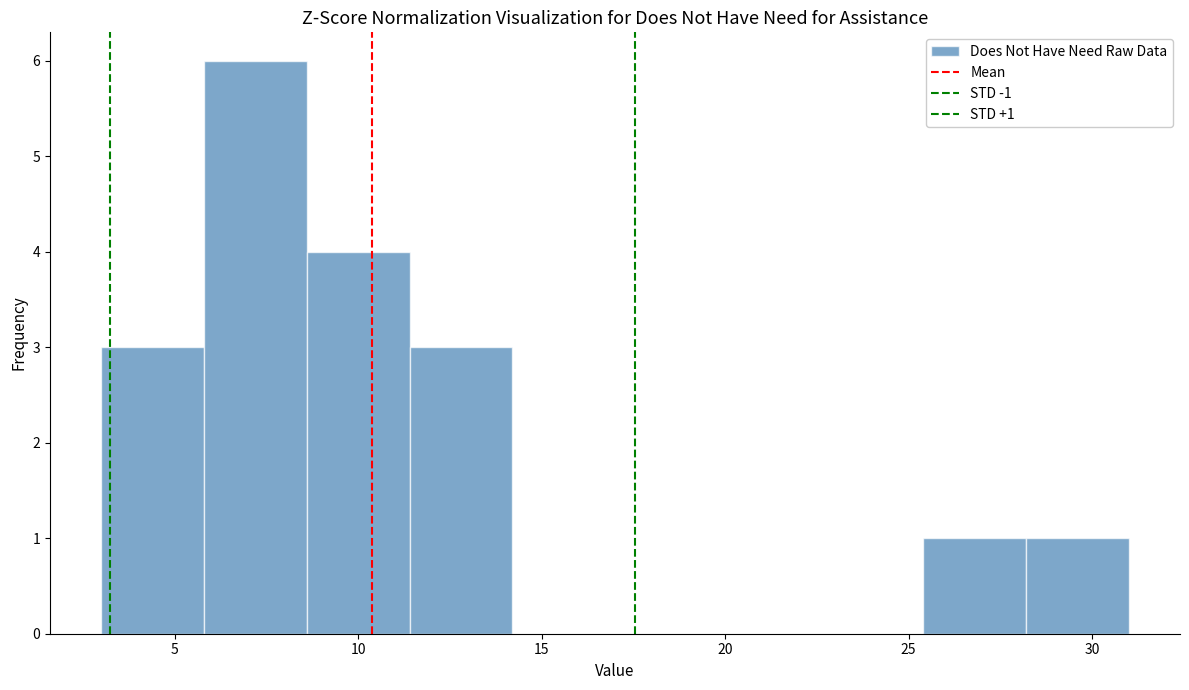

Which range on the x-axis has the tallest bar?

5.8 to 8.6